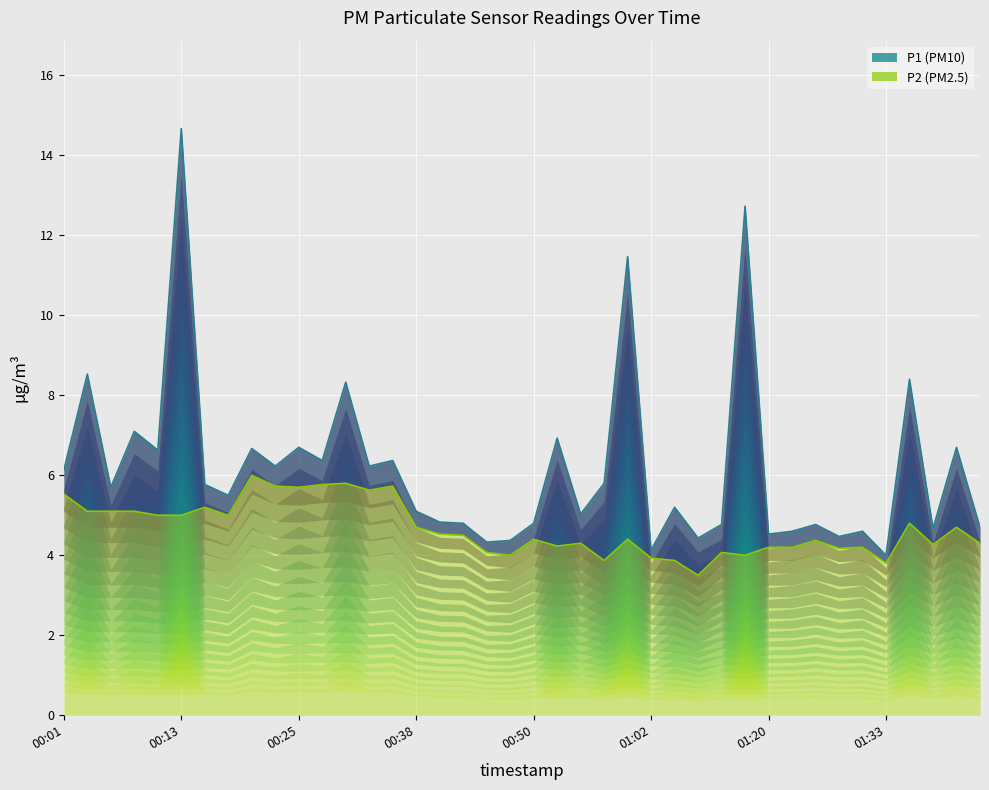

At 00:16, list the series in order from largest to smallest.

P1, P2